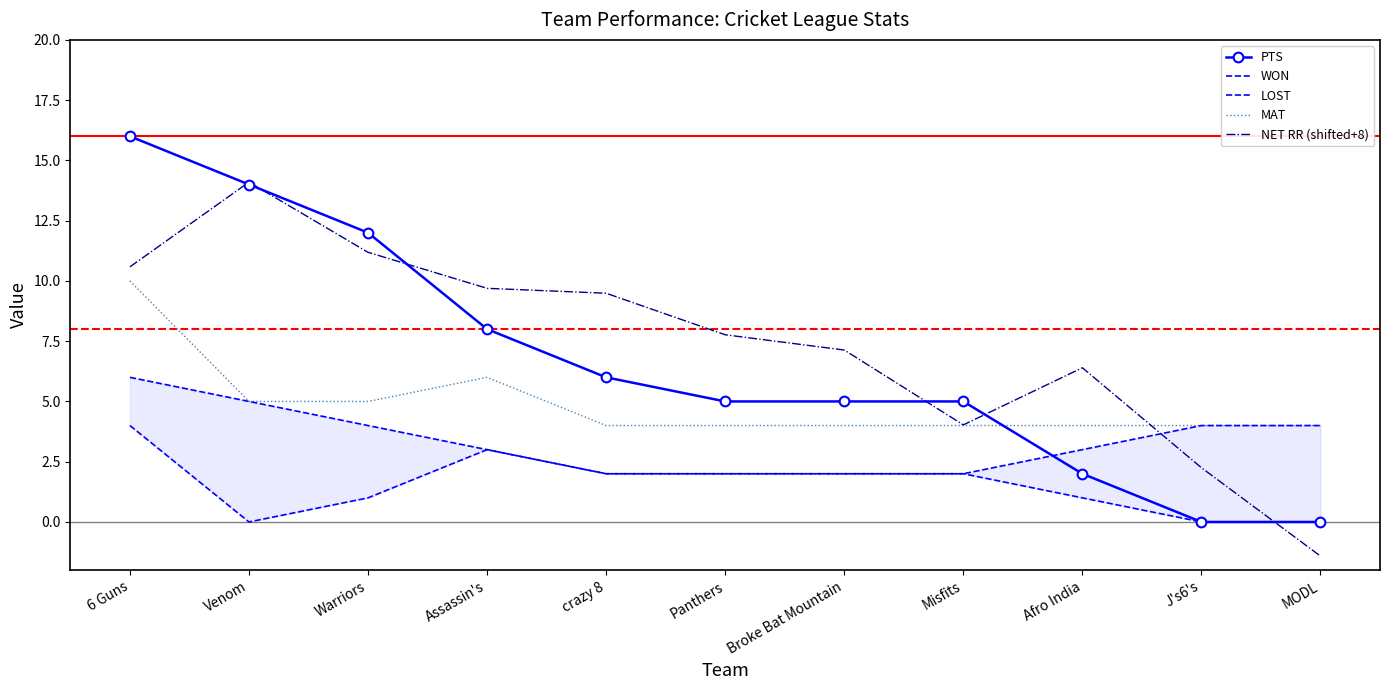

True or false: WON and LOST cross at least once.

False